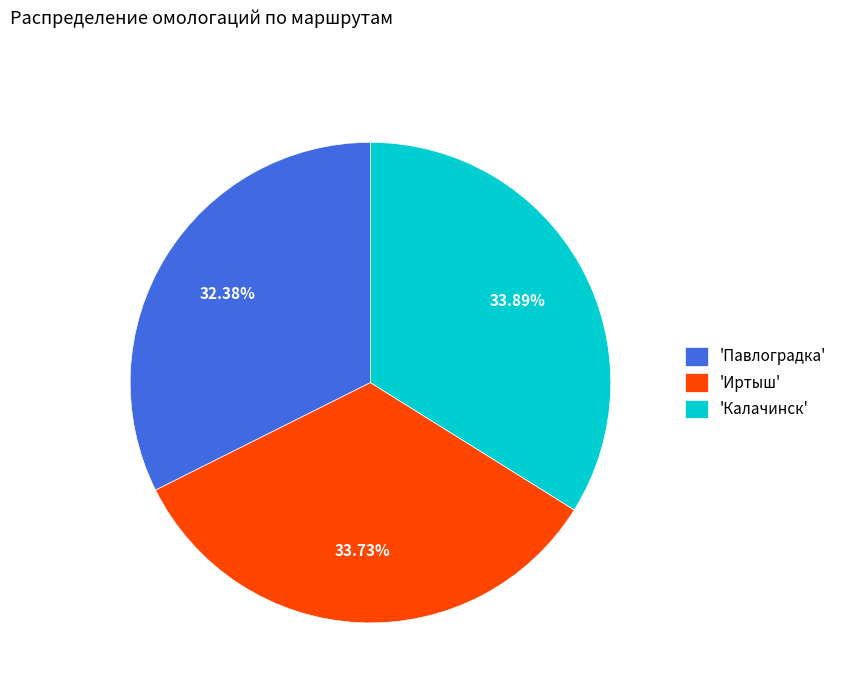

Do 'Павлоградка' and 'Калачинск' together represent more than half of the pie?

Yes